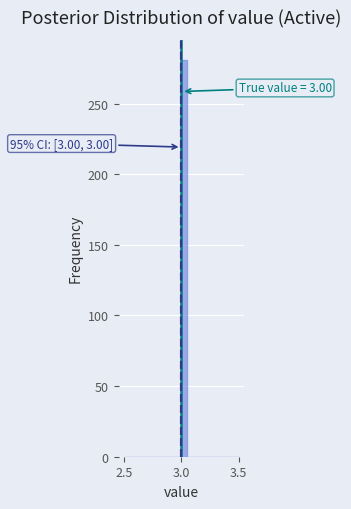

Around what value on the x-axis is the tallest bar? Give the approximate position of its centre, as read against the axis.

3.05